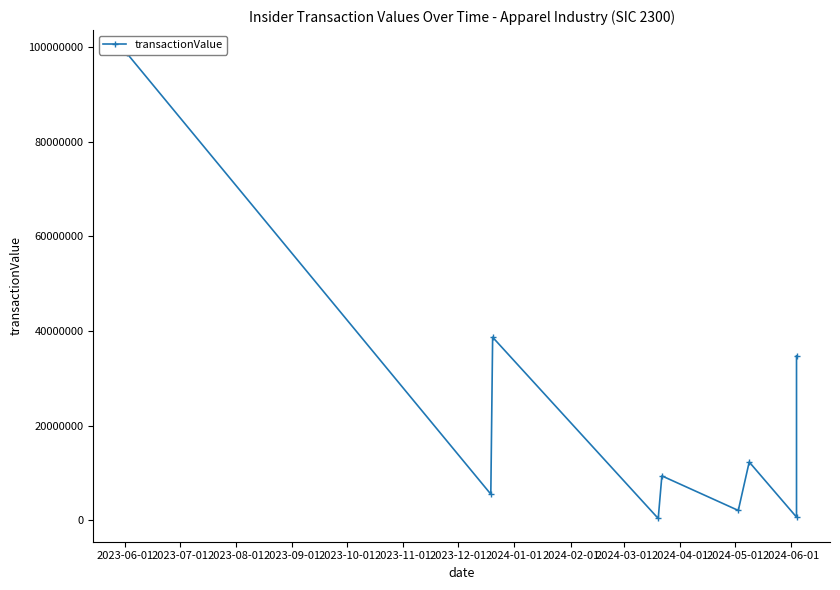

Is it true that the value at 2023-08-01 is 25184275?

False